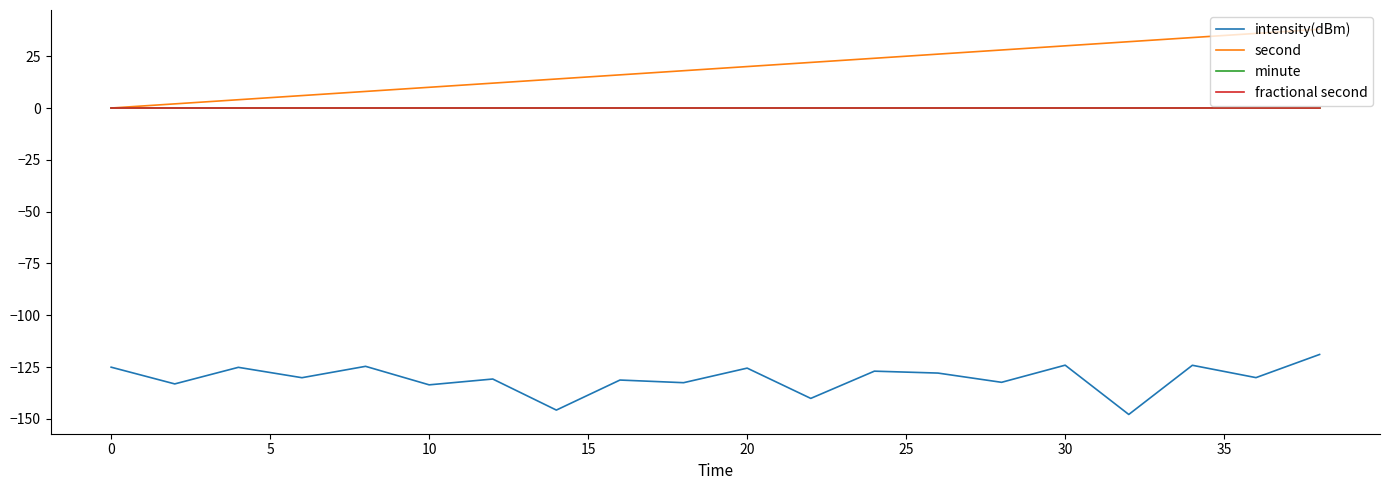

Is this an area chart (filled region under the line)?

No